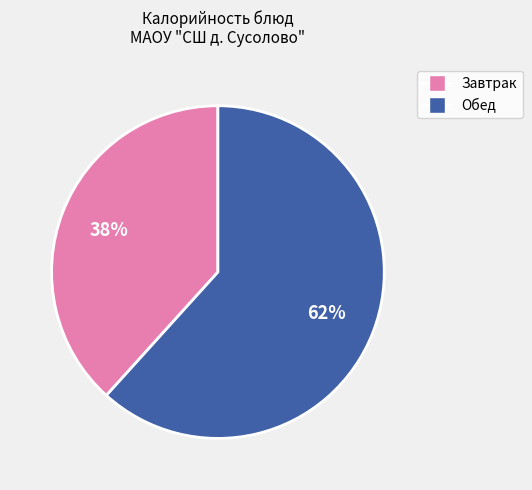

Is there any slice that represents more than half of the pie?

Yes